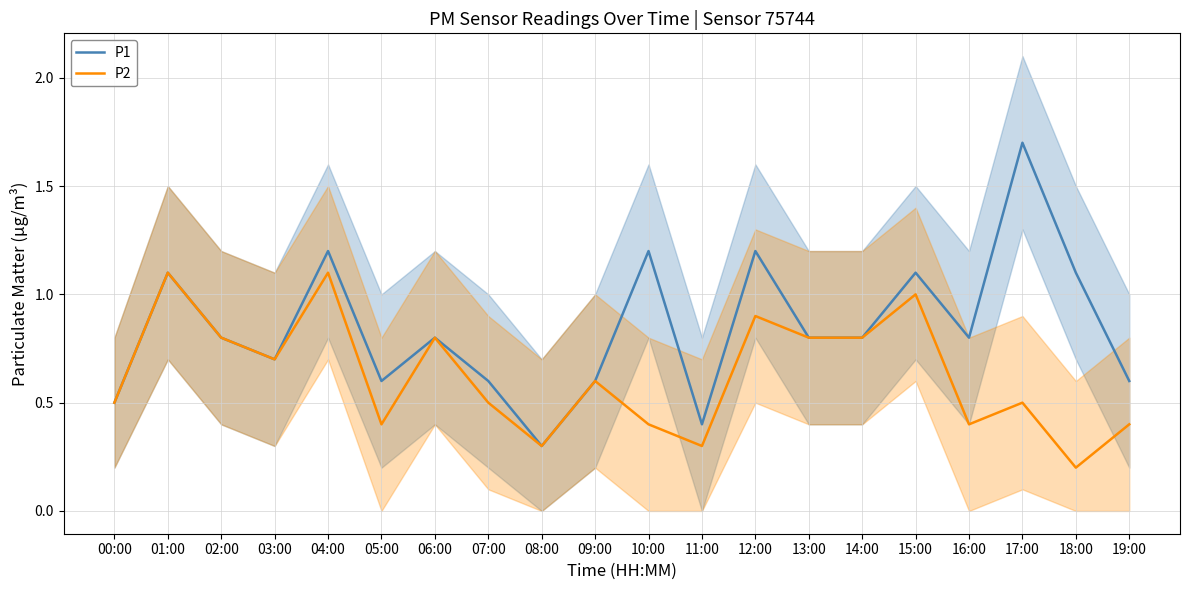

Reading right to left, what are all the values shown in this chart?

P1: 0.6	1.1	1.7	0.8	1.1	0.8	0.8	1.2	0.4	1.2	0.6	0.3	0.6	0.8	0.6	1.2	0.7	0.8	1.1	0.5
P2: 0.4	0.2	0.5	0.4	1.0	0.8	0.8	0.9	0.3	0.4	0.6	0.3	0.5	0.8	0.4	1.1	0.7	0.8	1.1	0.5